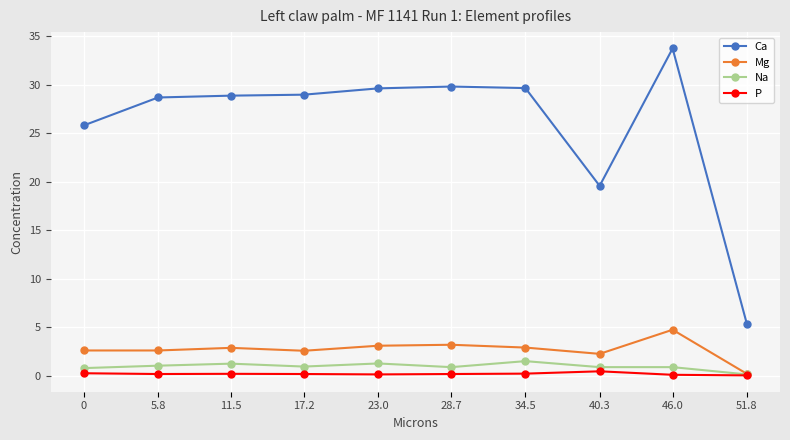

What is the greatest value displayed?

33.8